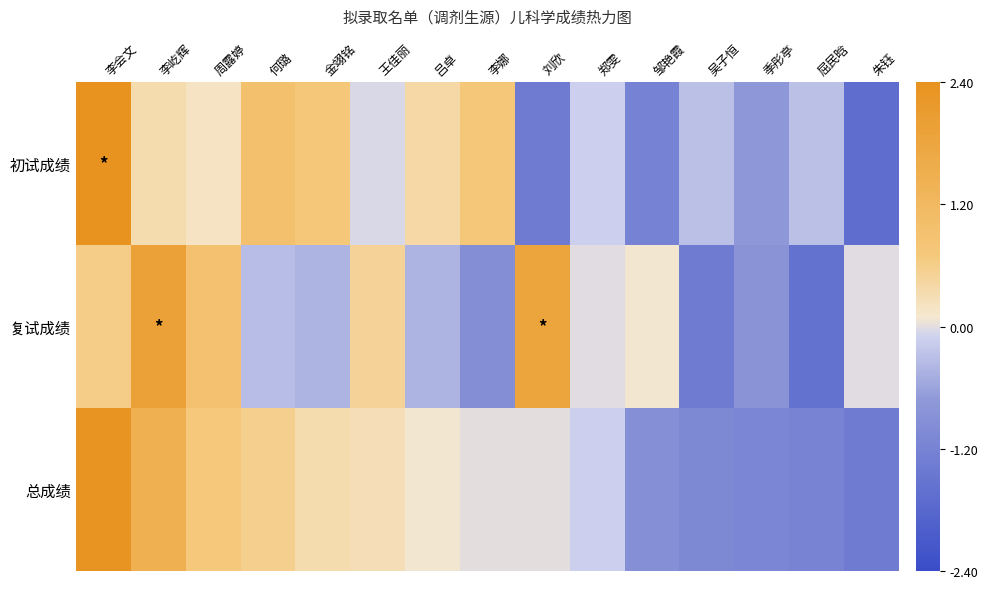

At how many categories does at least one series exceed -1?

15